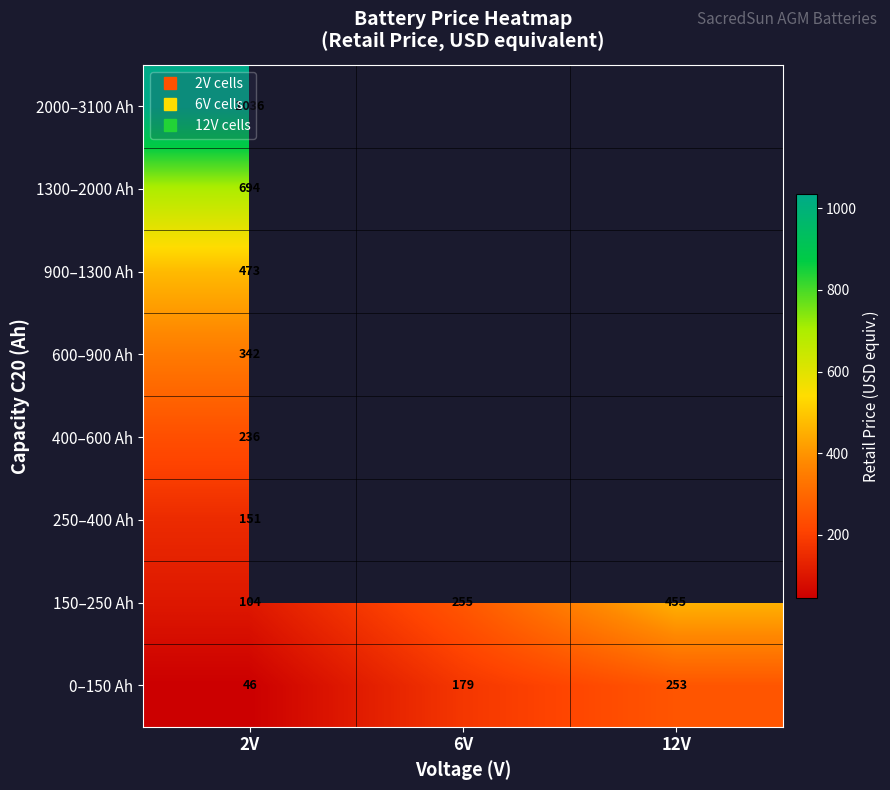

At which category does the chart reach its minimum across all series?

2V